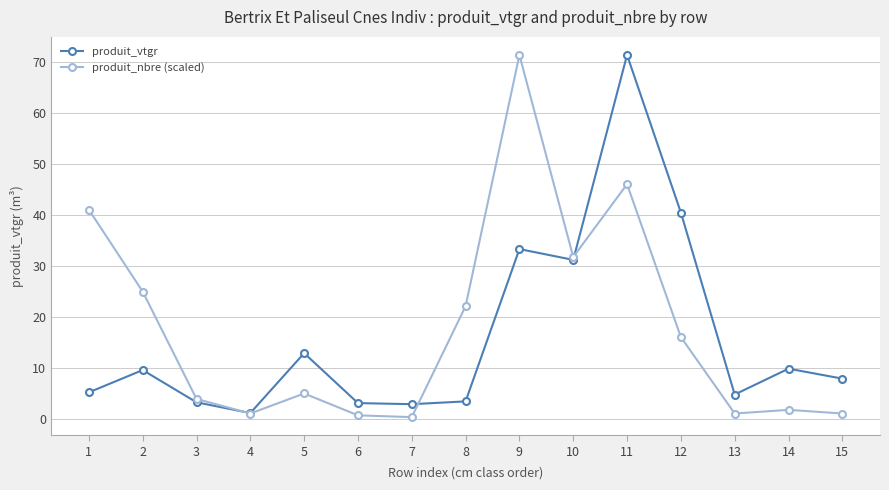

At which category is the sum across all series the highest?

11